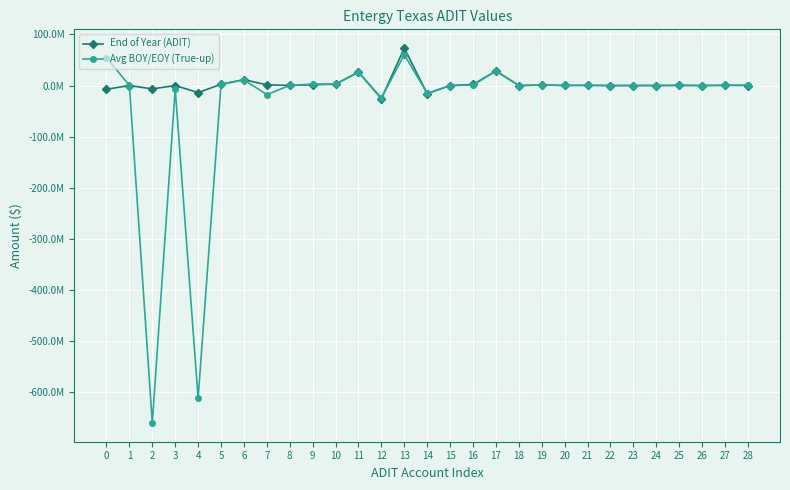

True or false: End of Year (ADIT) has more than 0 points higher than both neighbors.

True